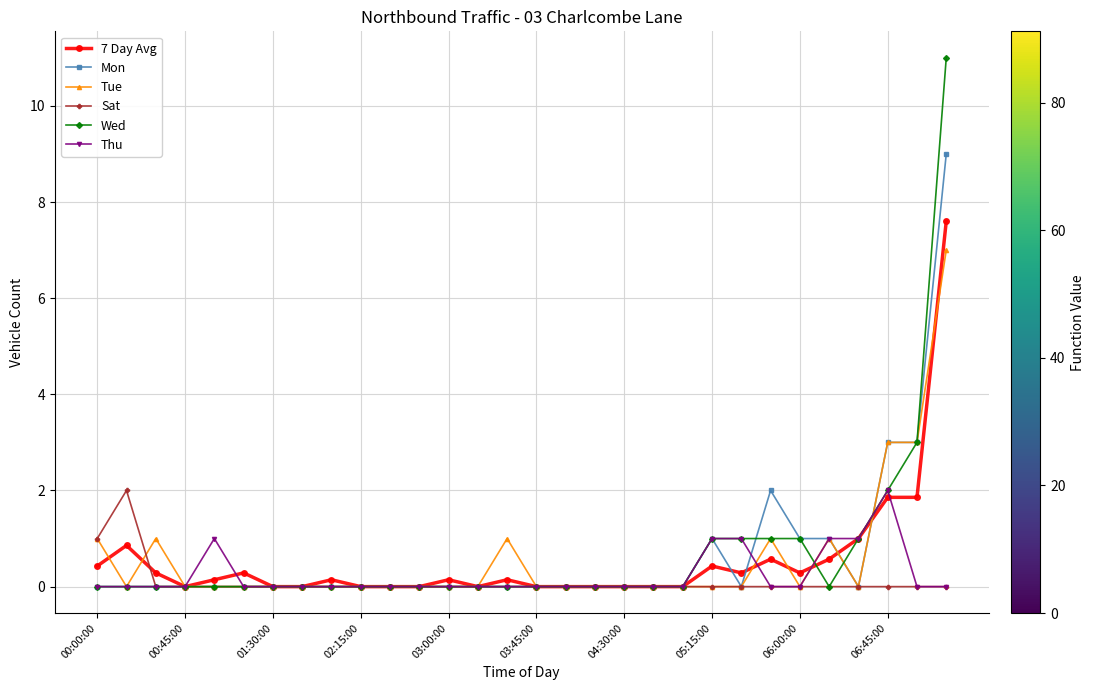

What are all the series names shown in the legend?

7 Day Avg, Mon, Tue, Sat, Wed, Thu